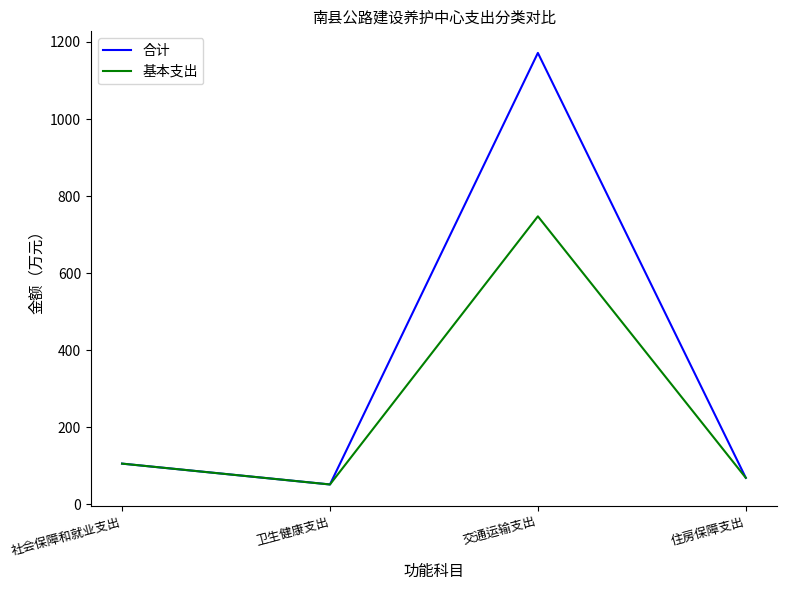

Is it true that 合计 equals 88.9 at 卫生健康支出?

False